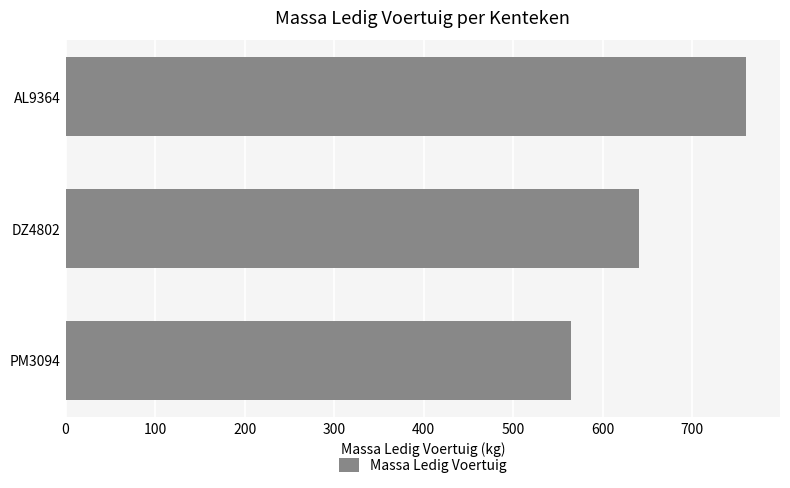

The value at AL9364 is 760. True or false?

True